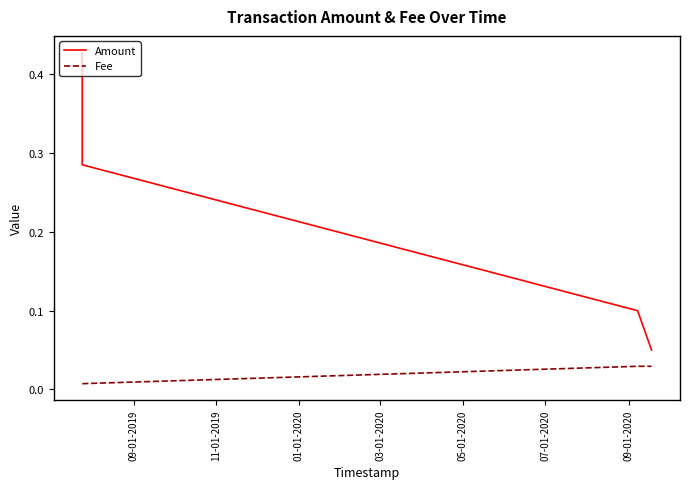

At which category is the sum across all series the highest?

09-01-2019